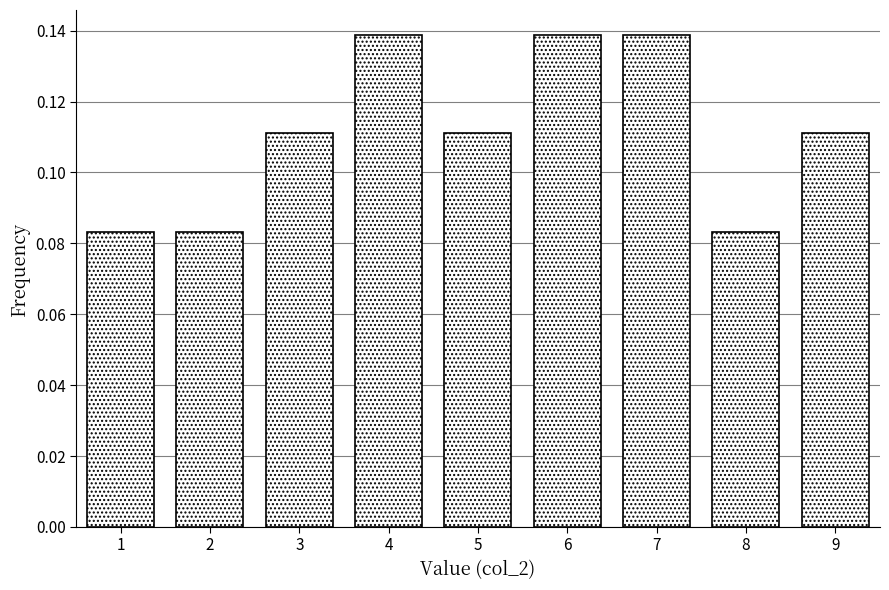

Reading left to right, list every bar in this chart as the range it spans on the x-axis followed by its height. The values are not printed on the chart, so give them approximately, as read against the axis.

0.5 to 1.5: 0.084
1.5 to 2.5: 0.084
2.5 to 3.5: 0.112
3.5 to 4.5: 0.138
4.5 to 5.5: 0.112
5.5 to 6.5: 0.138
6.5 to 7.5: 0.138
7.5 to 8.5: 0.084
8.5 to 9.5: 0.112